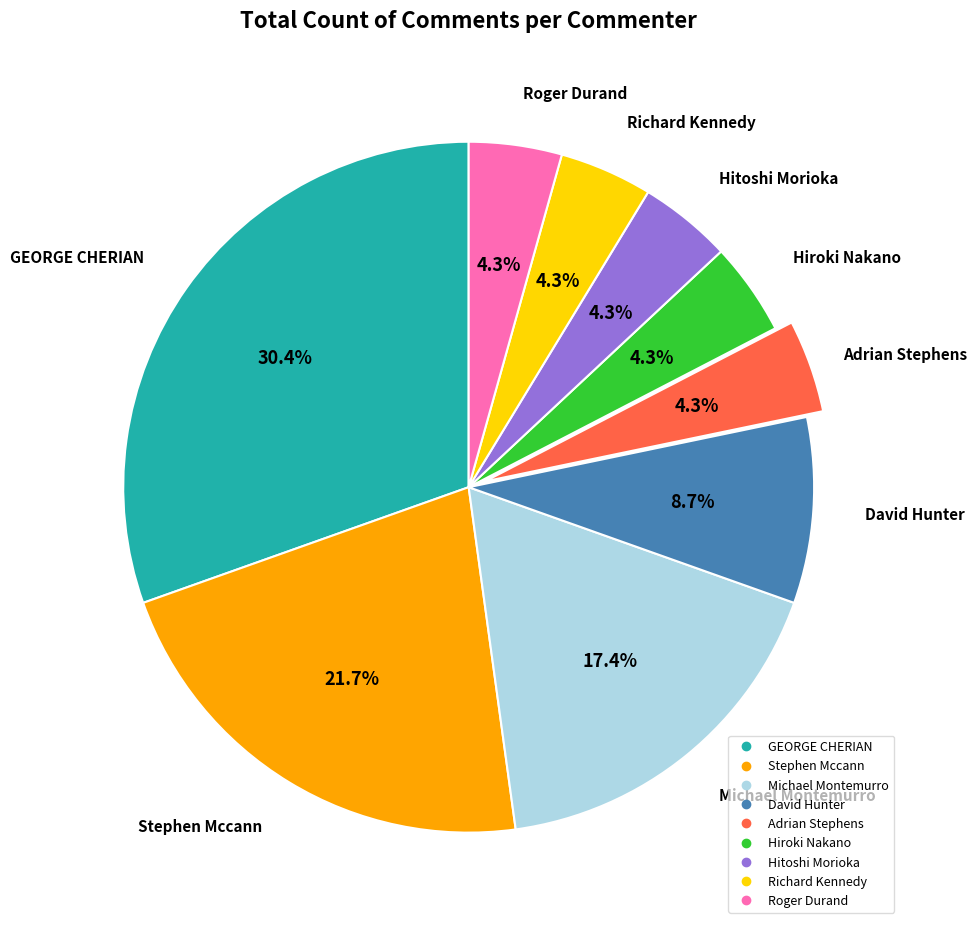

To the nearest percent, what is the difference between the David Hunter and GEORGE CHERIAN slice percentages?

22%